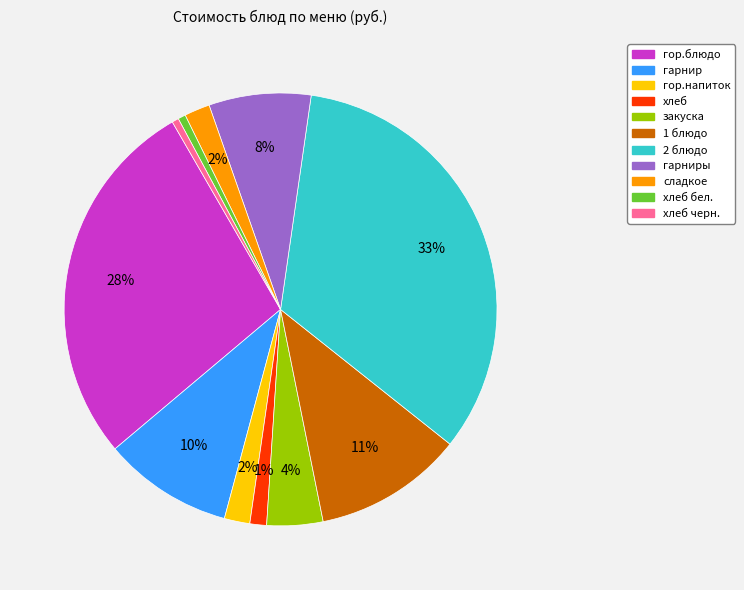

How many segments does this pie chart have?

11